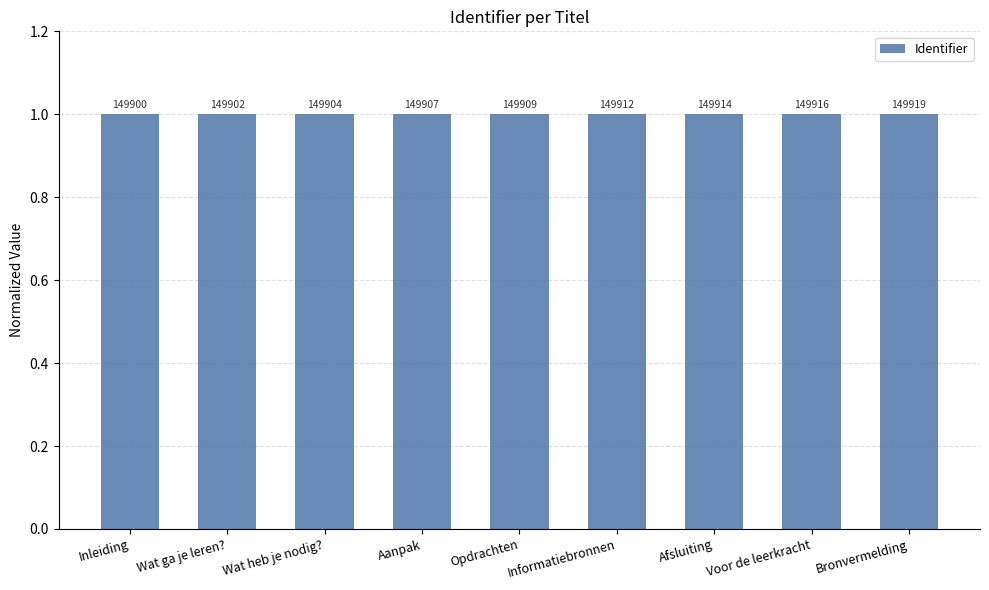

List the labels in order of value, smallest first.

Inleiding, Wat ga je leren?, Wat heb je nodig?, Aanpak, Opdrachten, Informatiebronnen, Afsluiting, Voor de leerkracht, Bronvermelding